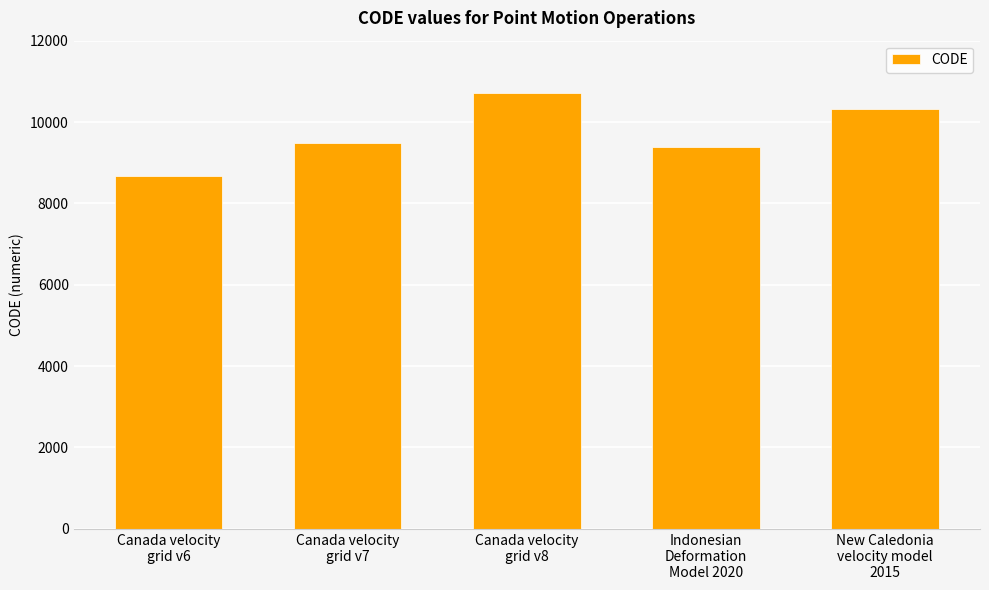

What is the approximate value at Canada velocity
grid v7?

9483